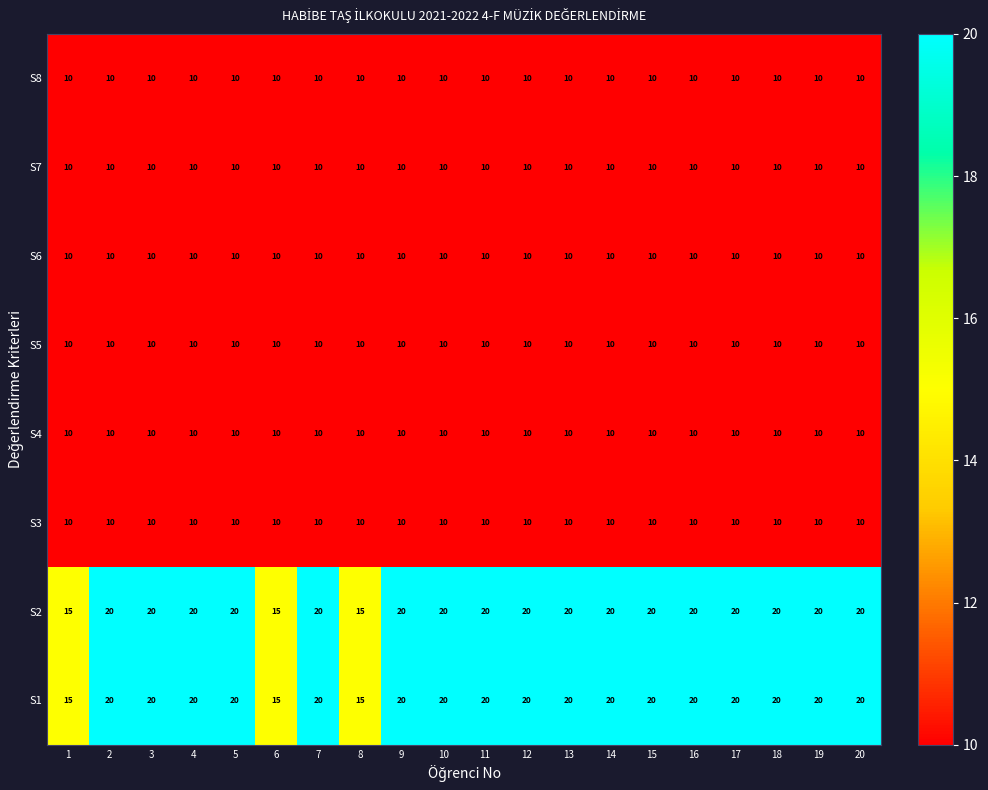

What is the total value across all series at 14?

100